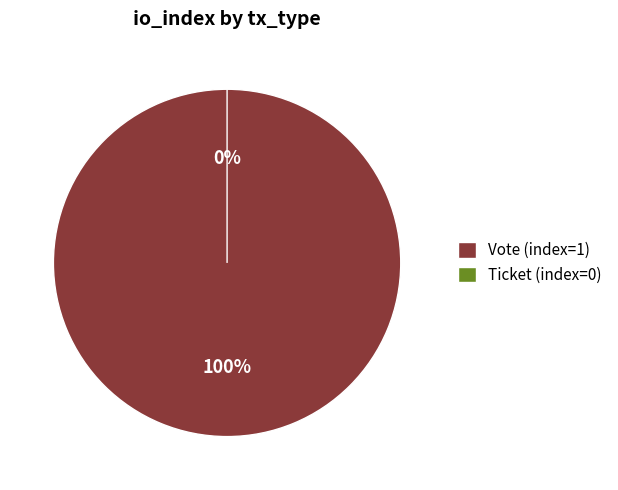

How many segments does this pie chart have?

2